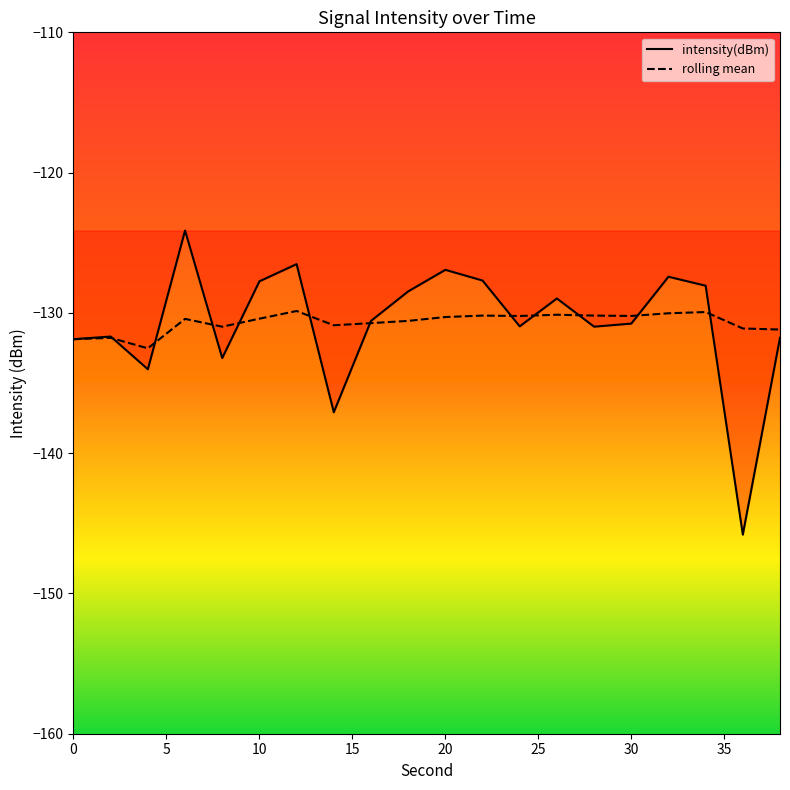

Which series has the largest total across all categories?

rolling mean